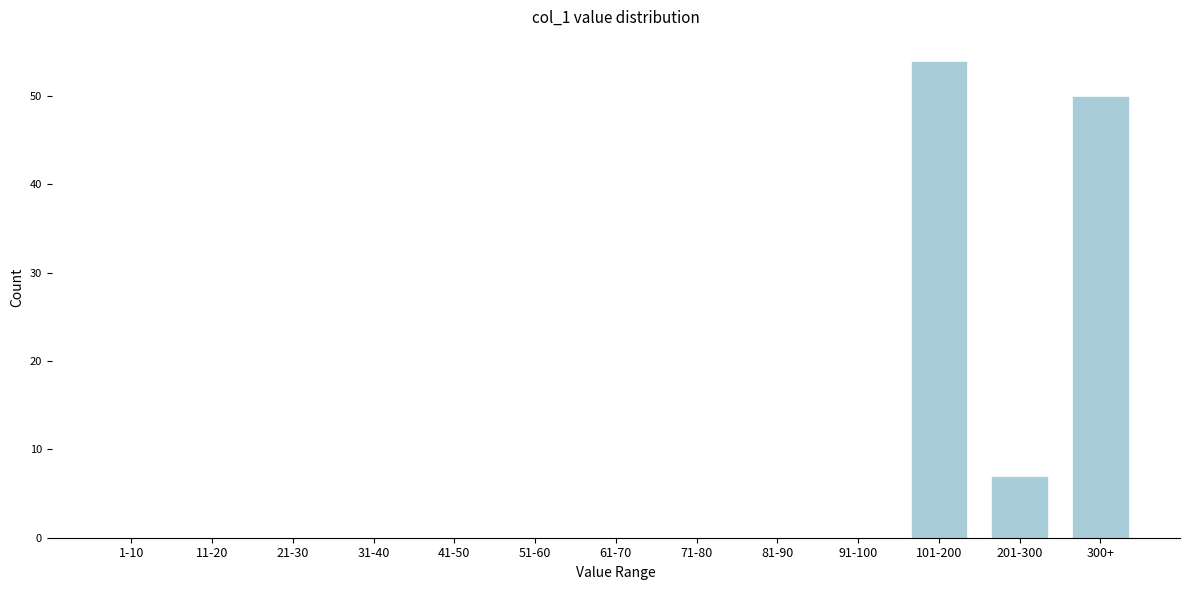

Reading left to right, transcribe all the data shown in this chart.

1-10=0	11-20=0	21-30=0	31-40=0	41-50=0	51-60=0	61-70=0	71-80=0	81-90=0	91-100=0	101-200=54	201-300=7	300+=50